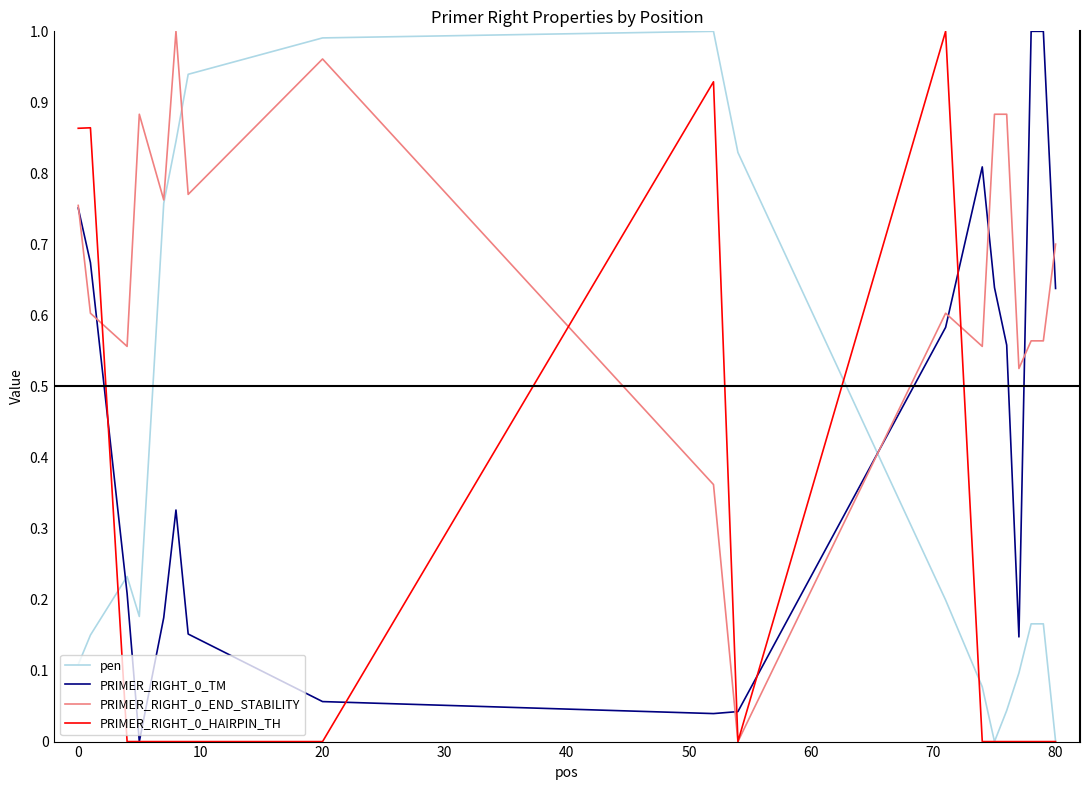

What is the sum of all PRIMER_RIGHT_0_END_STABILITY values?

11.9